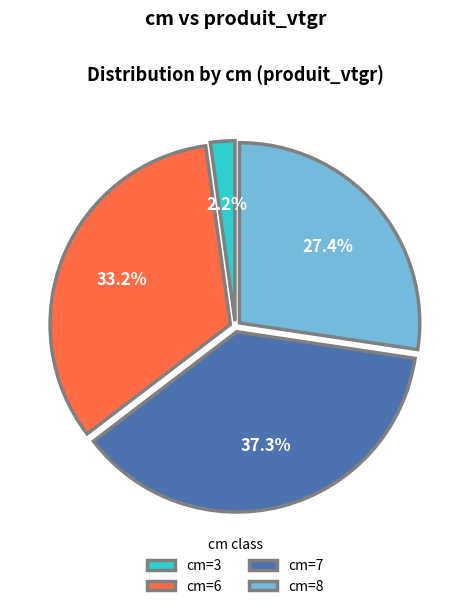

Is there a majority slice in this chart?

No